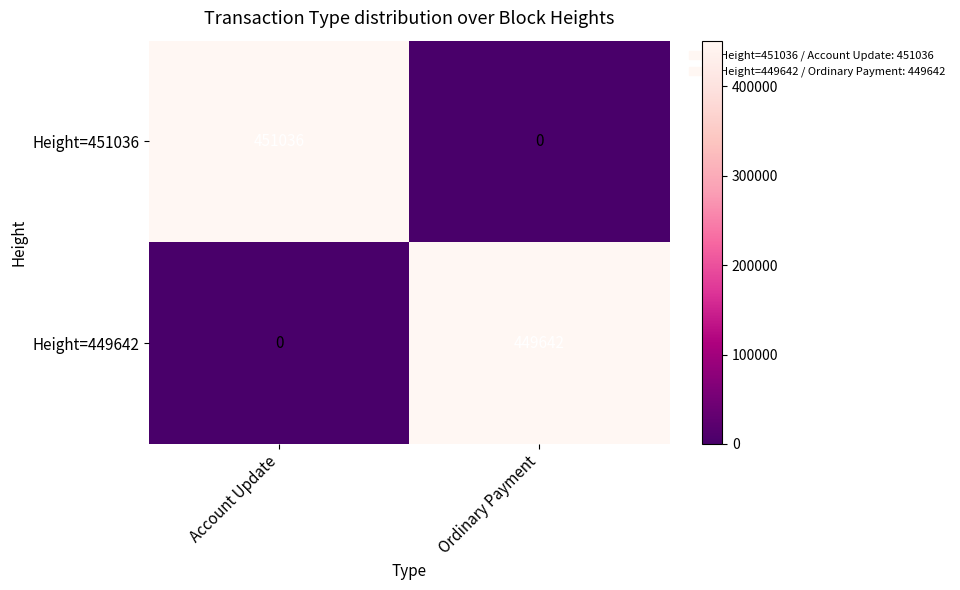

Between Account Update and Ordinary Payment, which series saw the biggest shift?

Height=451036